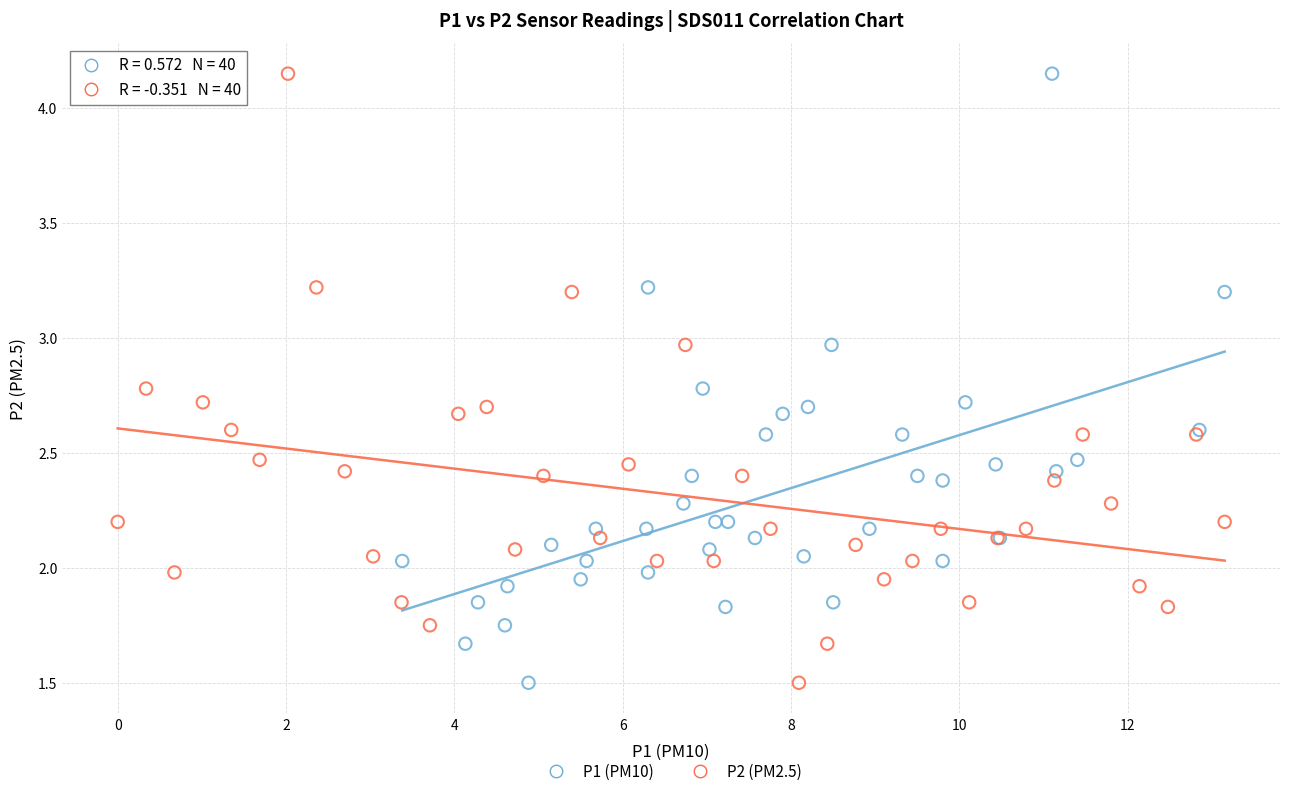

What are all the series names shown in the legend?

P1 (PM10), P2 (PM2.5)